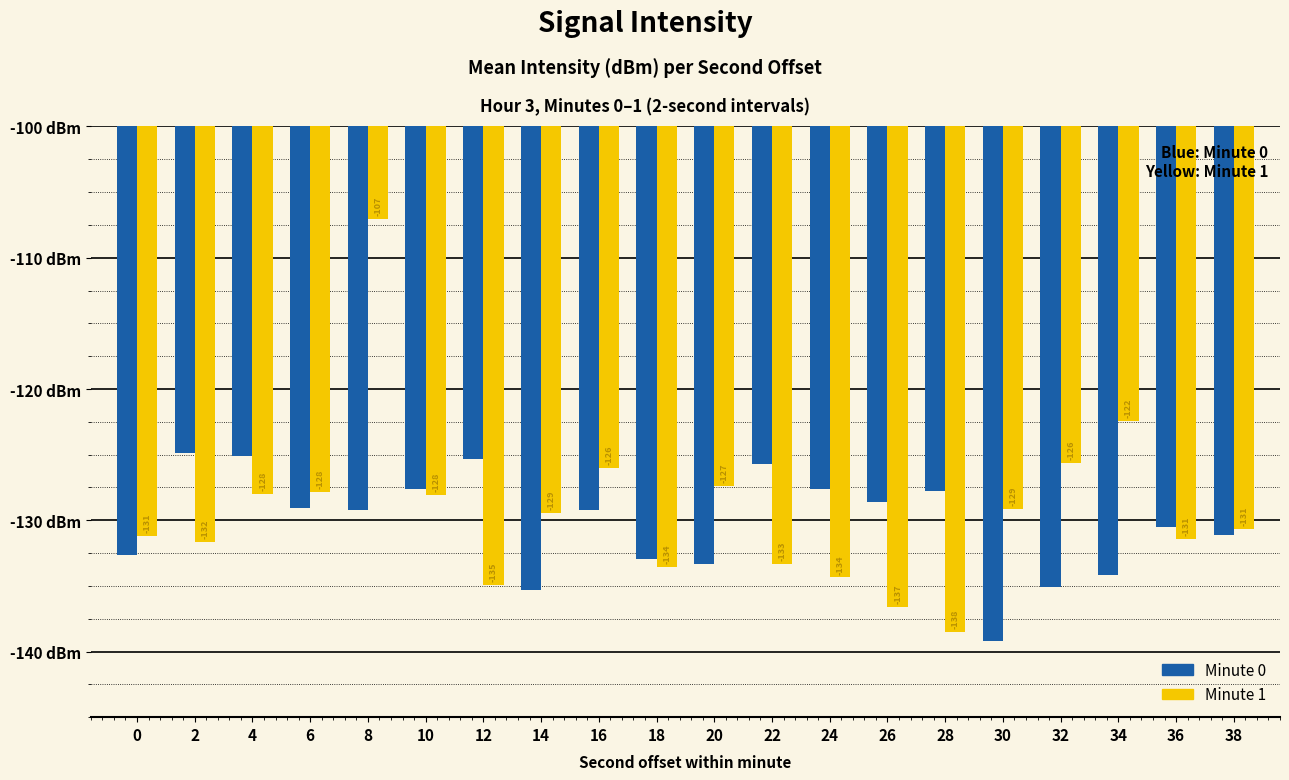

What is the maximum value shown in the chart?

-107.0